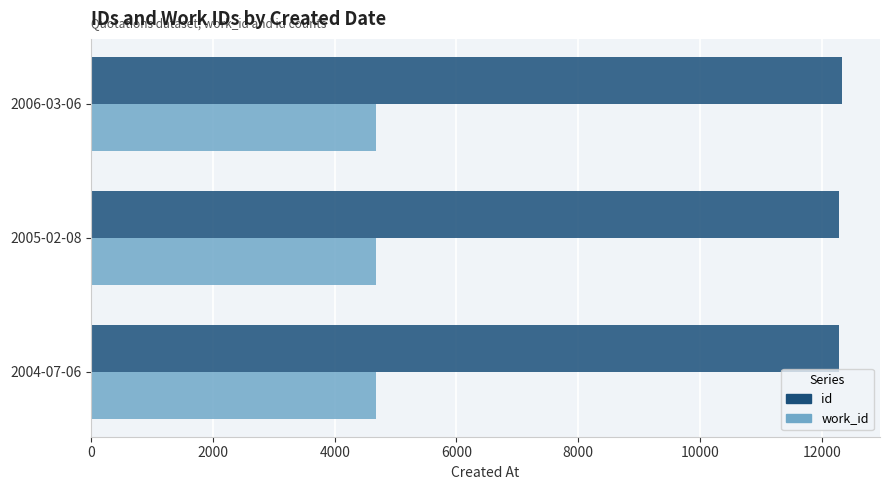

What is the difference between the highest and lowest values at 2005-02-08?

7615